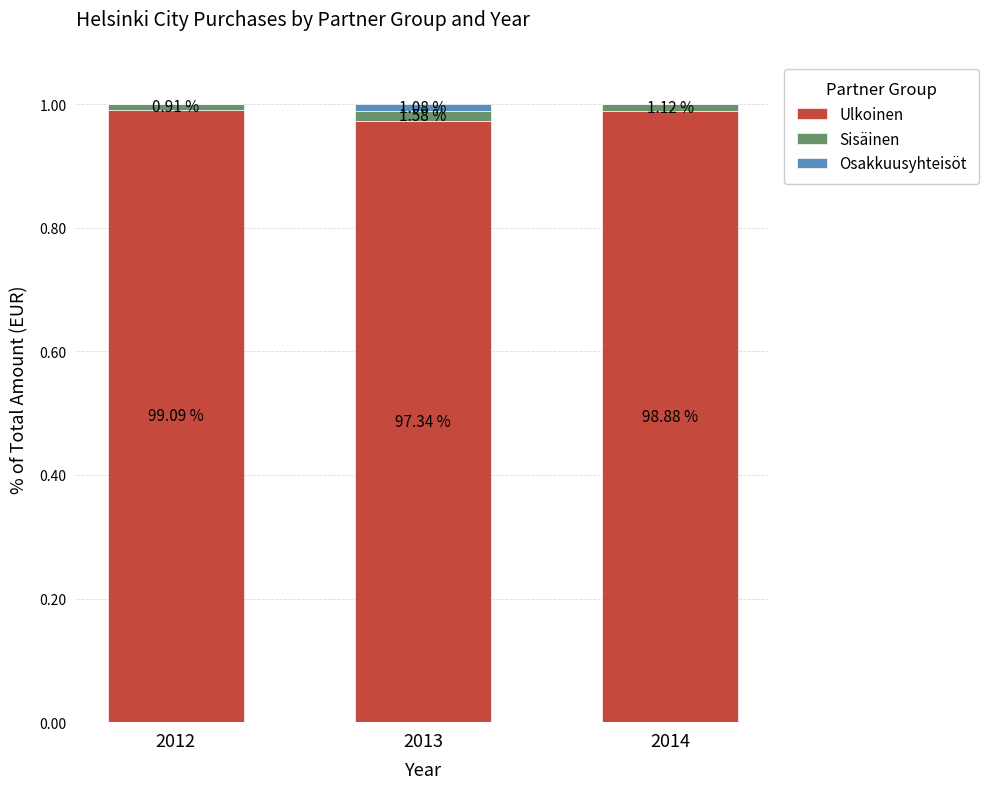

True or false: Sisäinen has a value of 0.0 at 2012.

False